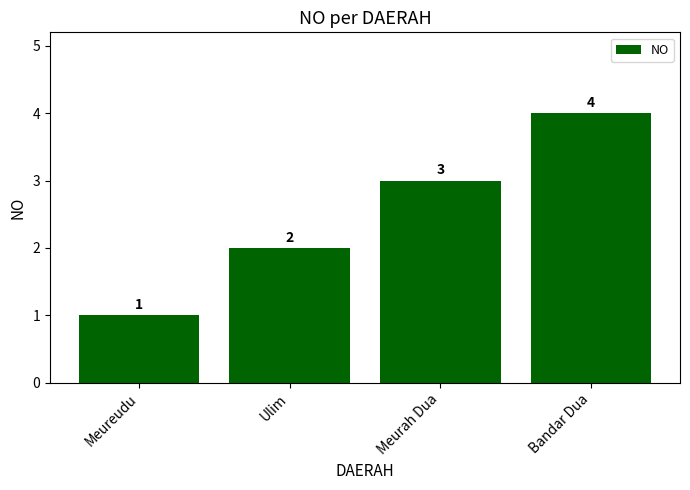

What is the sum of the values at Meurah Dua and Bandar Dua?

7